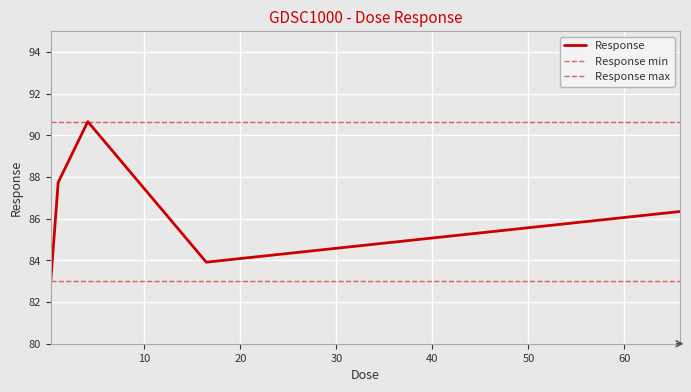

What is the value of the 5th point from the left?

86.3